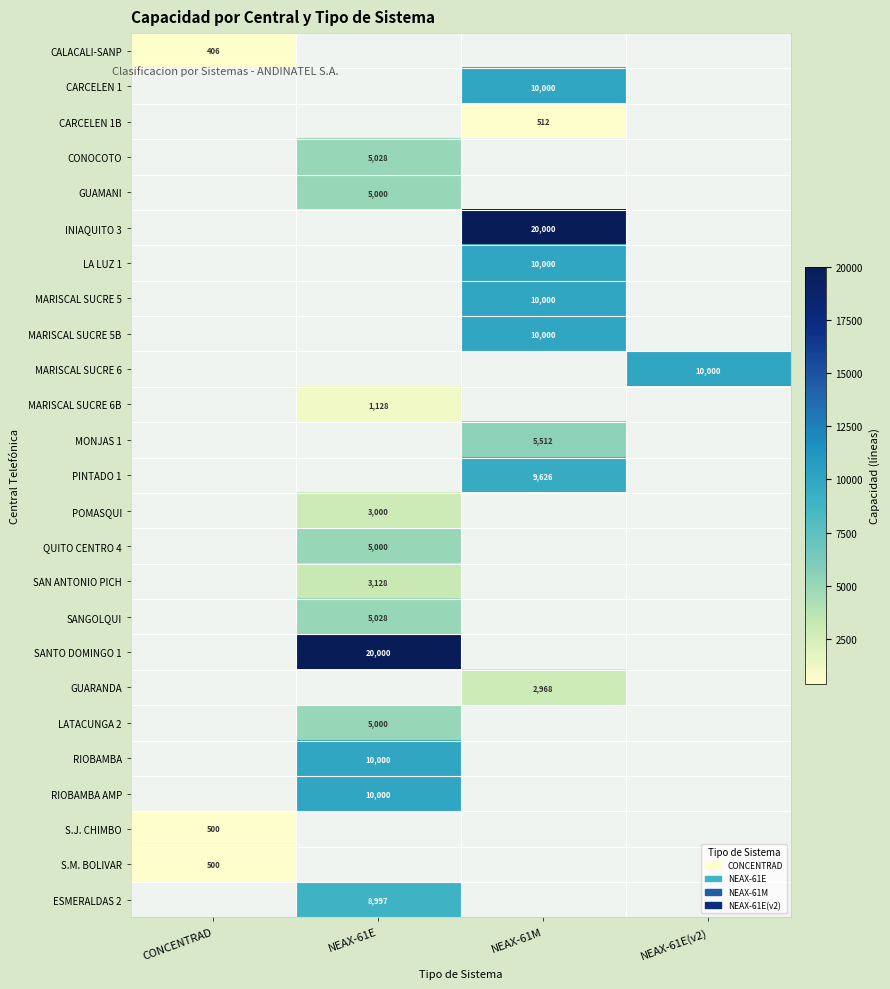

The MARISCAL SUCRE 5B series shows 10000 at NEAX-61M. True or false?

True